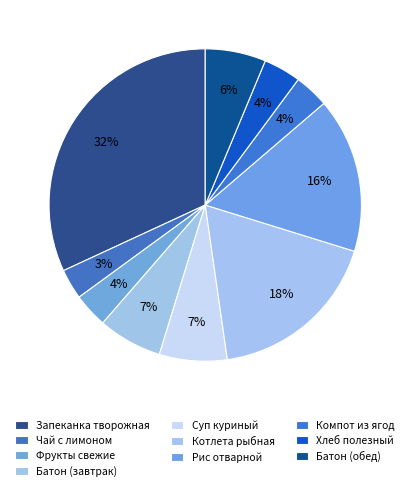

What is the largest slice in the pie chart?

Запеканка из творога с сгущенным молоком